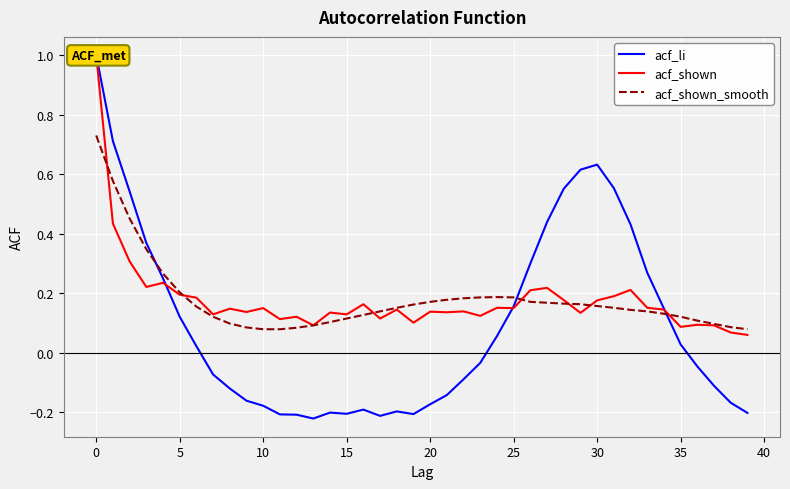

True or false: acf_shown_smooth has a value of 0.2 at 5.

True